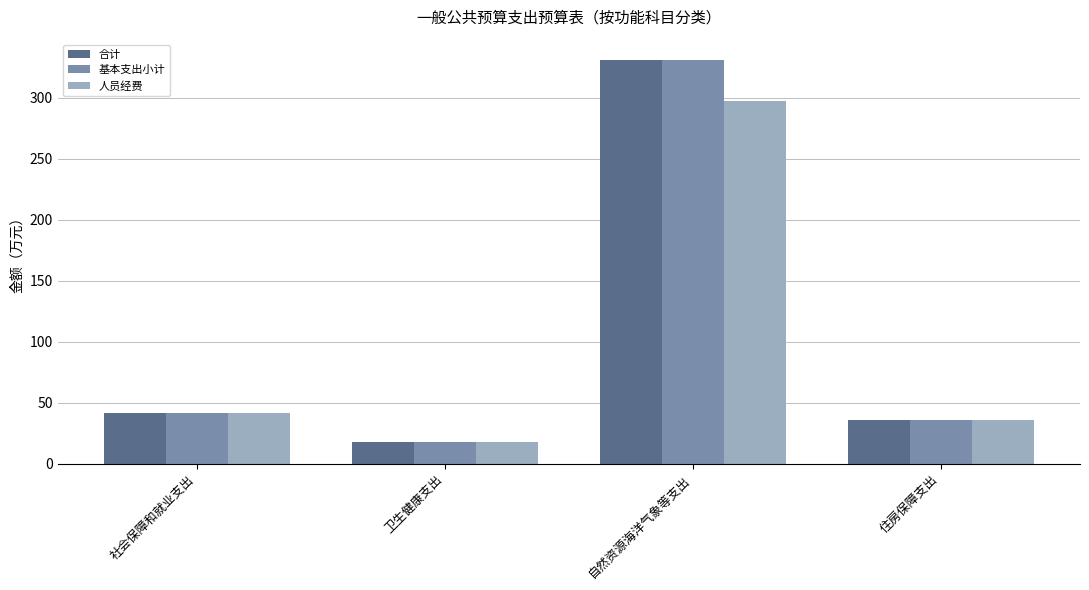

How many categories are shown in the chart?

4